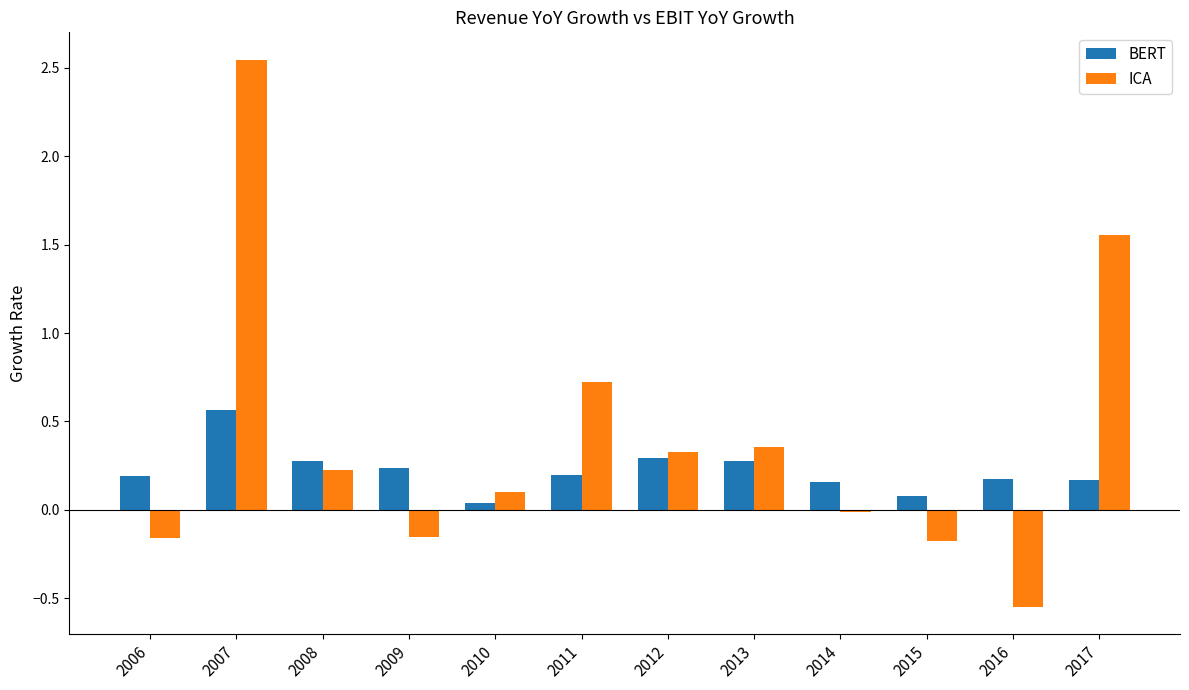

At which label does ICA reach its peak?

2007